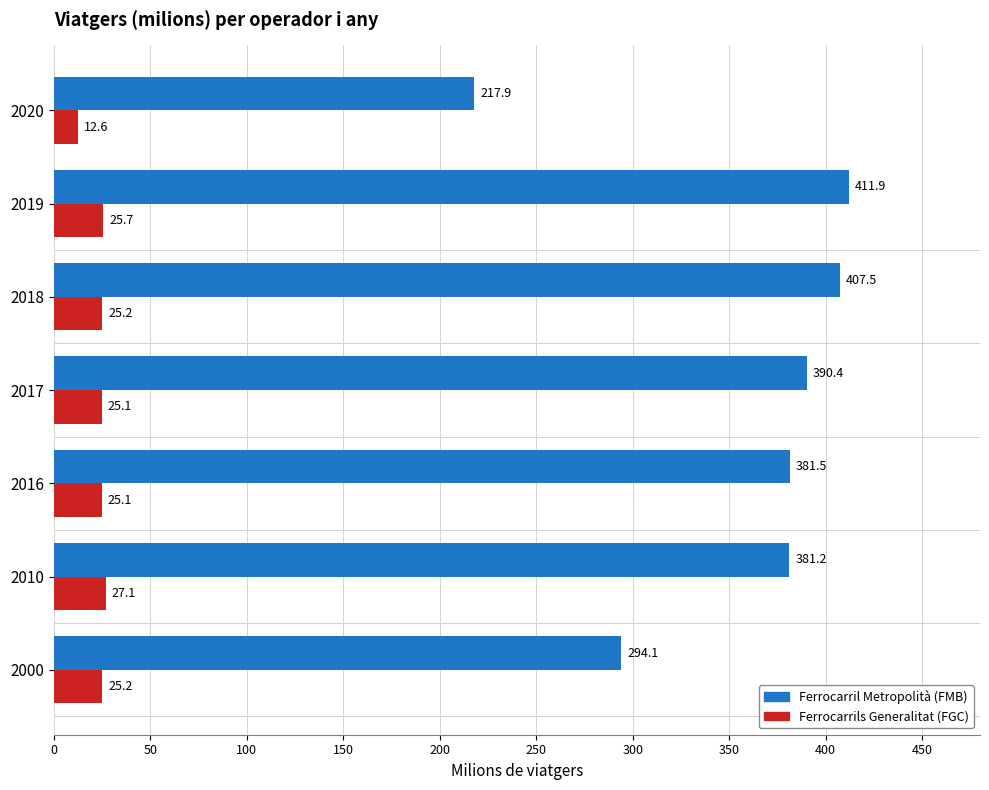

What are all the series names shown in the legend?

Ferrocarril Metropolità (FMB), Ferrocarrils Generalitat (FGC)